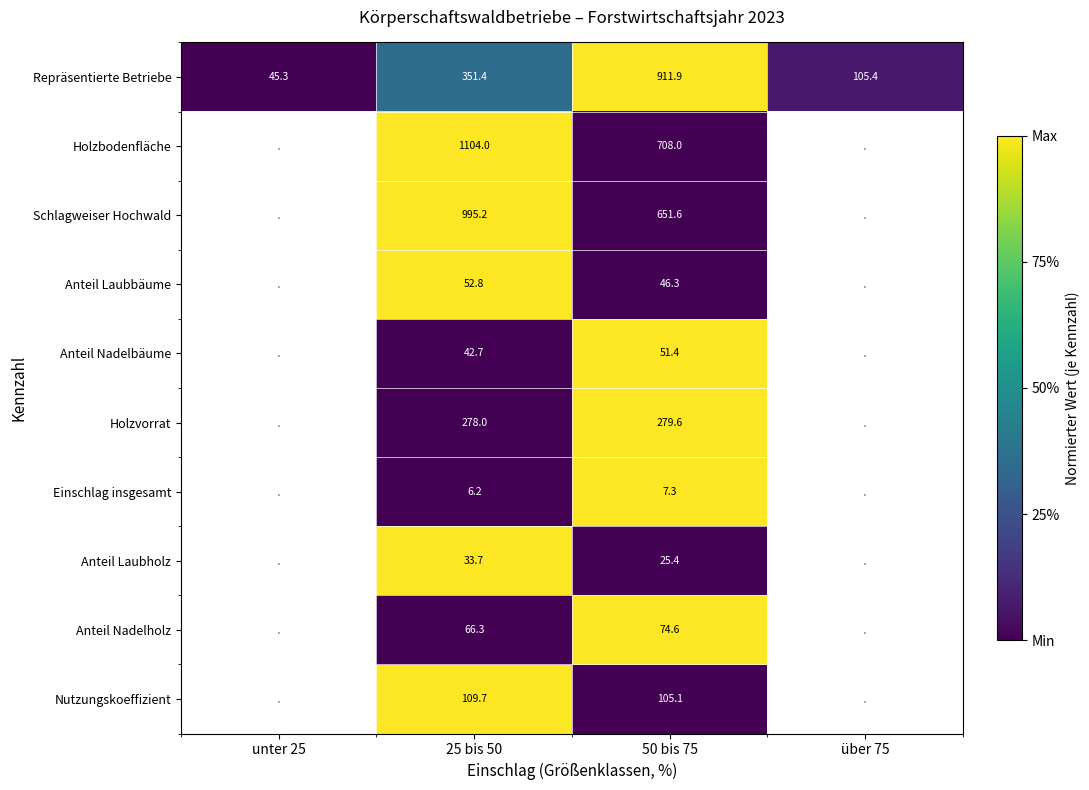

The Anteil Laubholz series shows 48.5 at 25 bis 50. True or false?

False